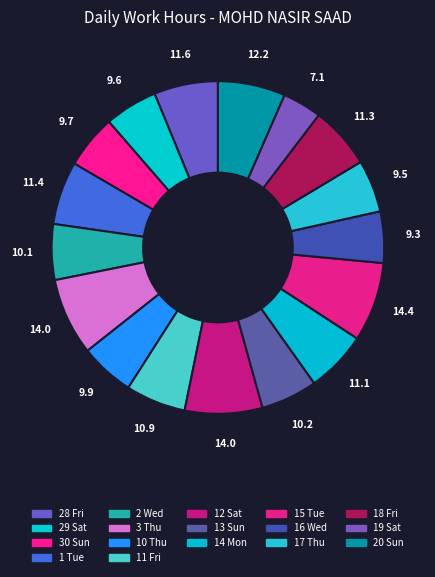

To the nearest percent, what portion does 1 Tue represent?

6%